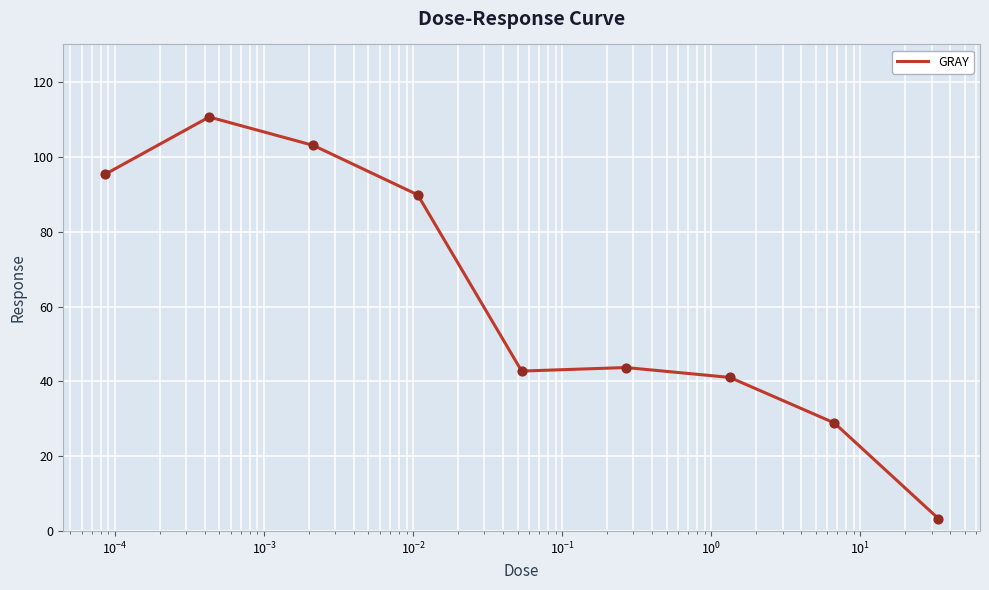

What is the greatest value displayed?

110.6